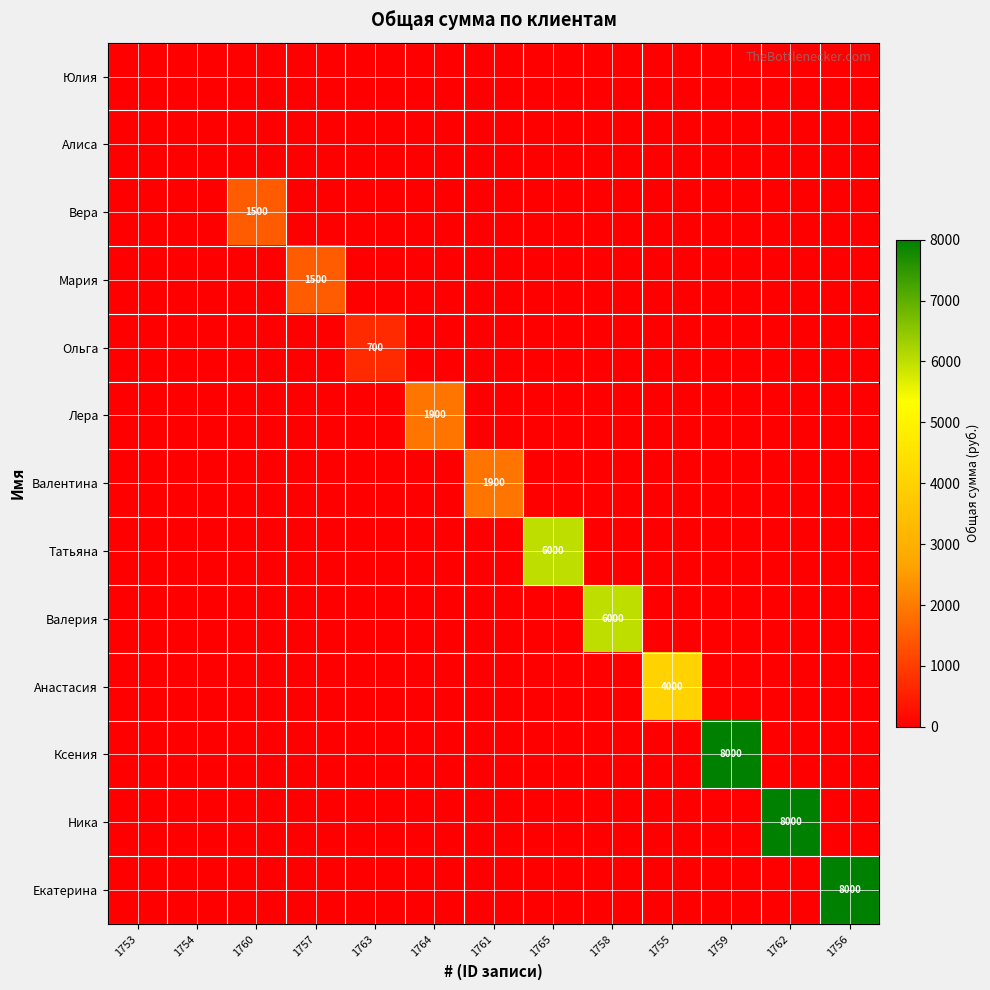

Is it true that Мария equals 1500 at 1757?

True